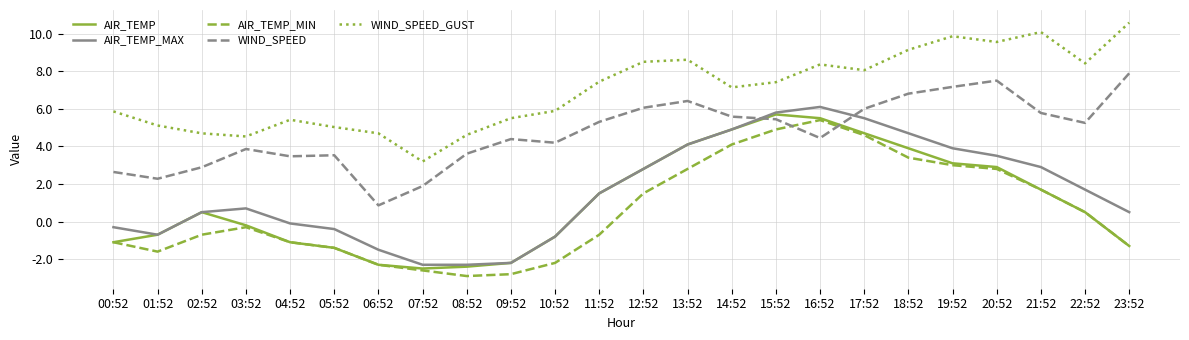

The value of AIR_TEMP_MAX at 16:52 is 6.1. True or false?

True